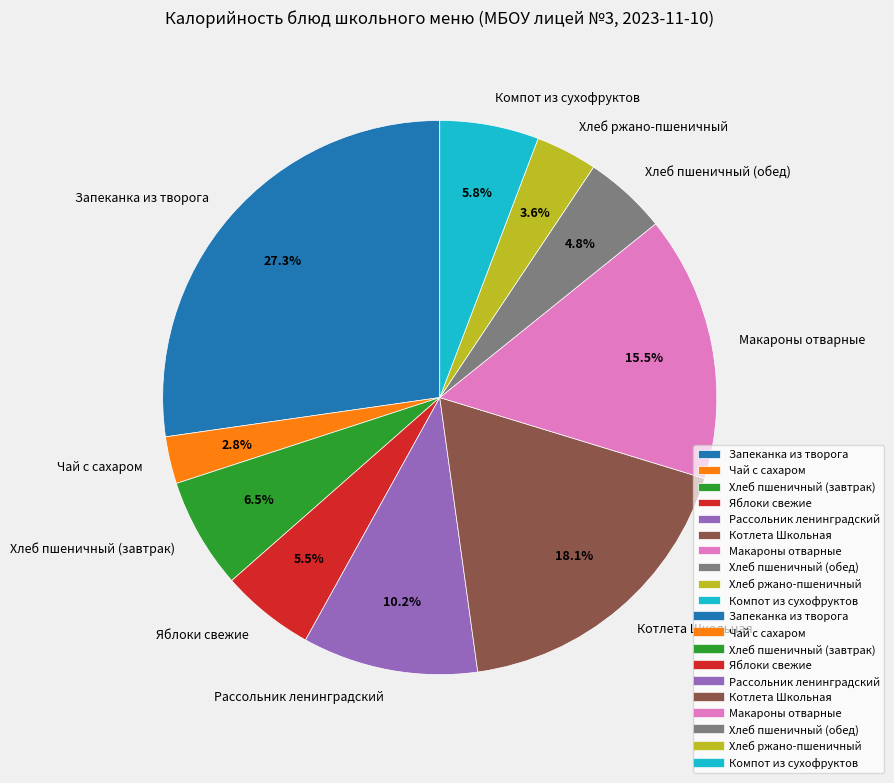

How many segments does this pie chart have?

10